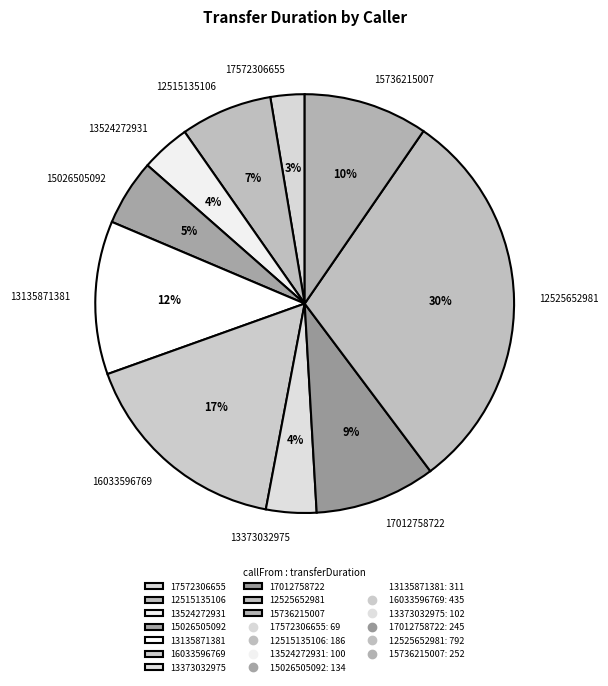

The 16033596769 slice represents 17% of the pie. True or false?

True